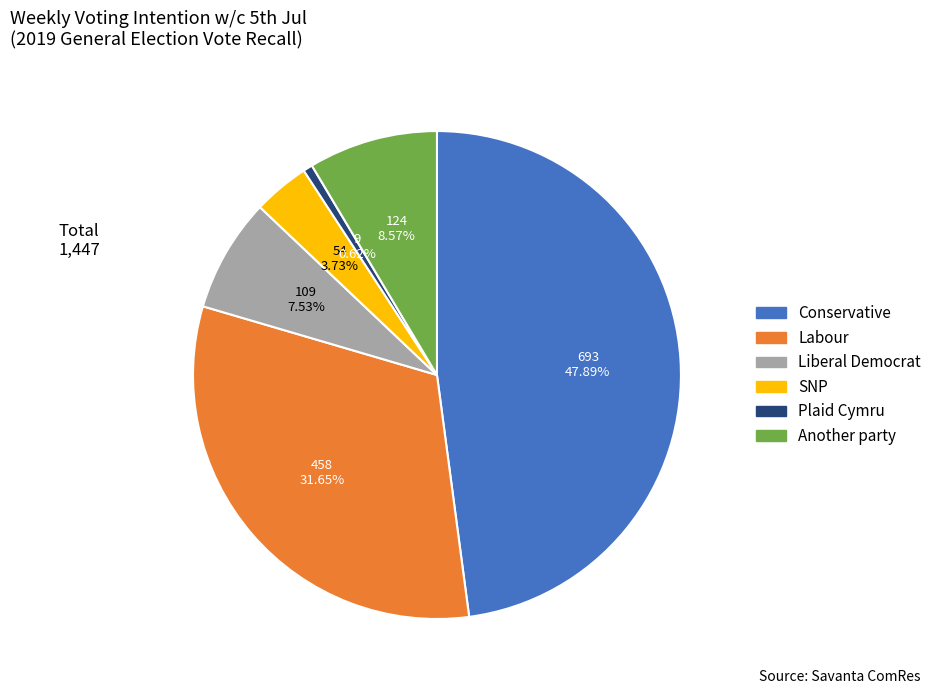

Is it true that Plaid Cymru is 1% of the pie?

True